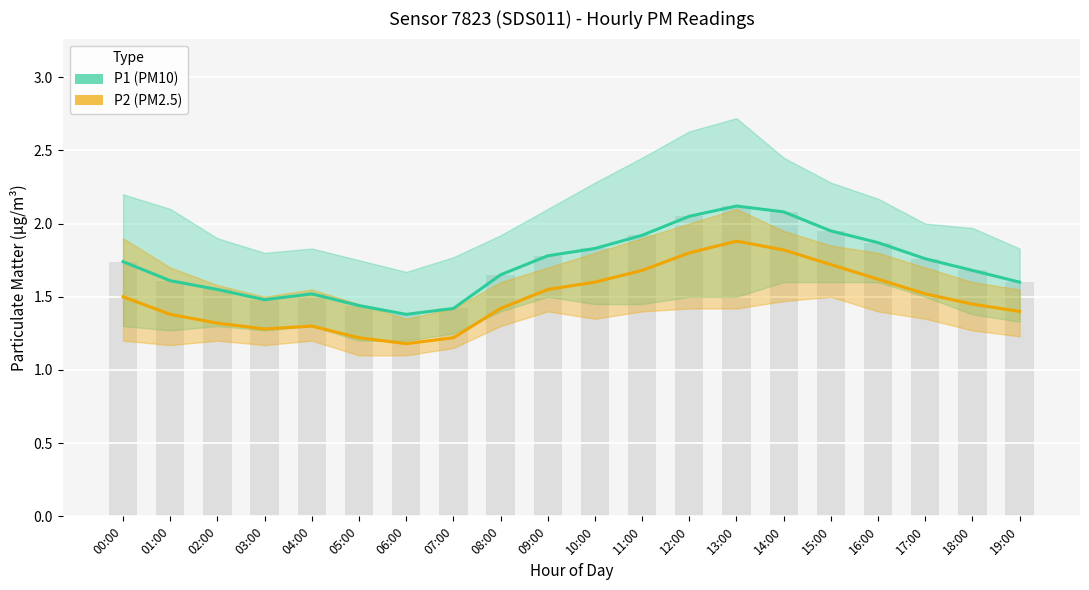

How many groups of bars are there?

20